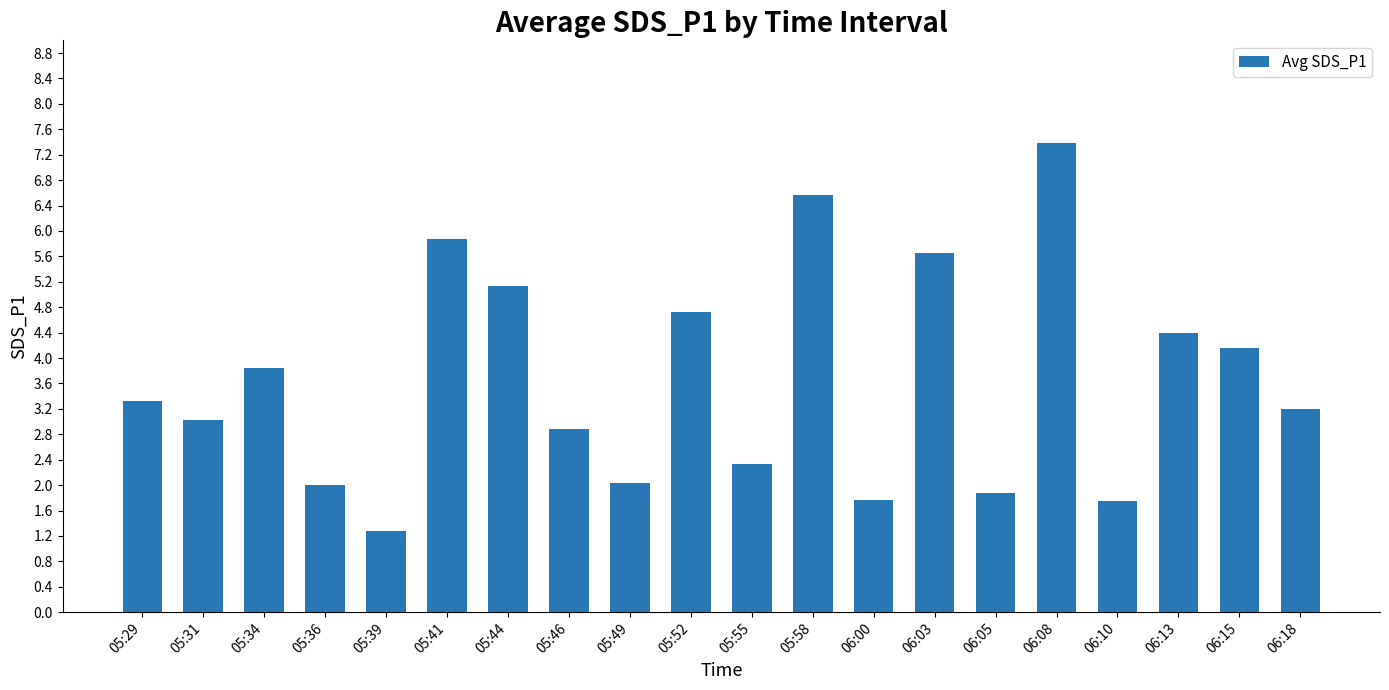

What is the label of the 20th bar from the right?

05:29